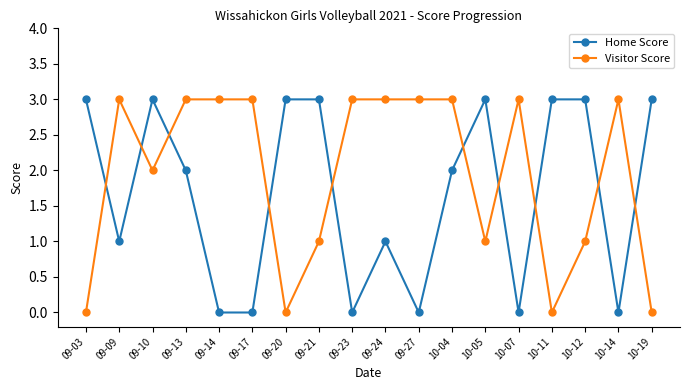

How many categories are shown in the chart?

18